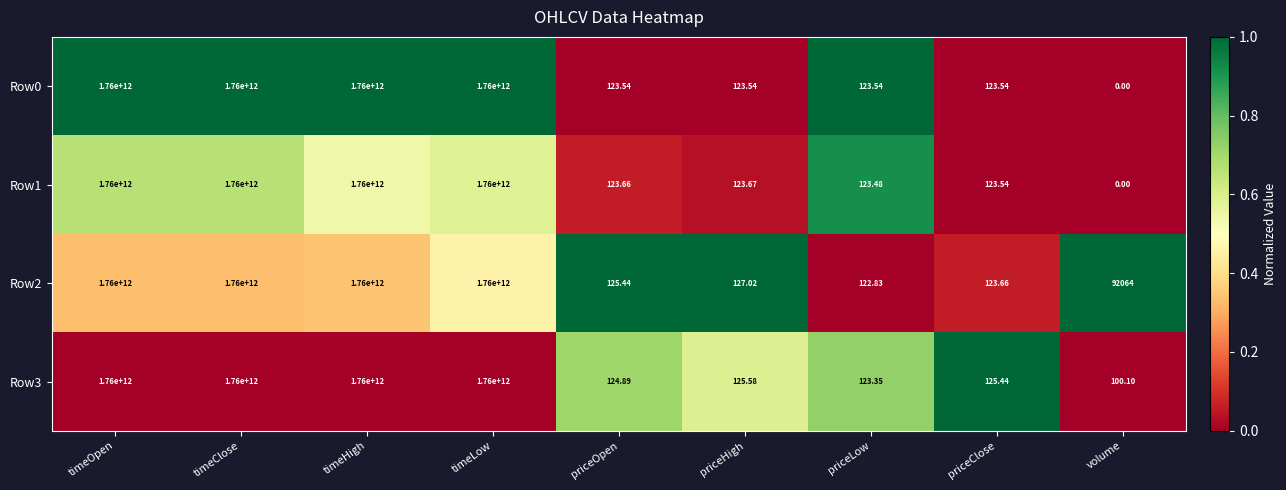

Which category has the lowest value in the Row0 series?

volume